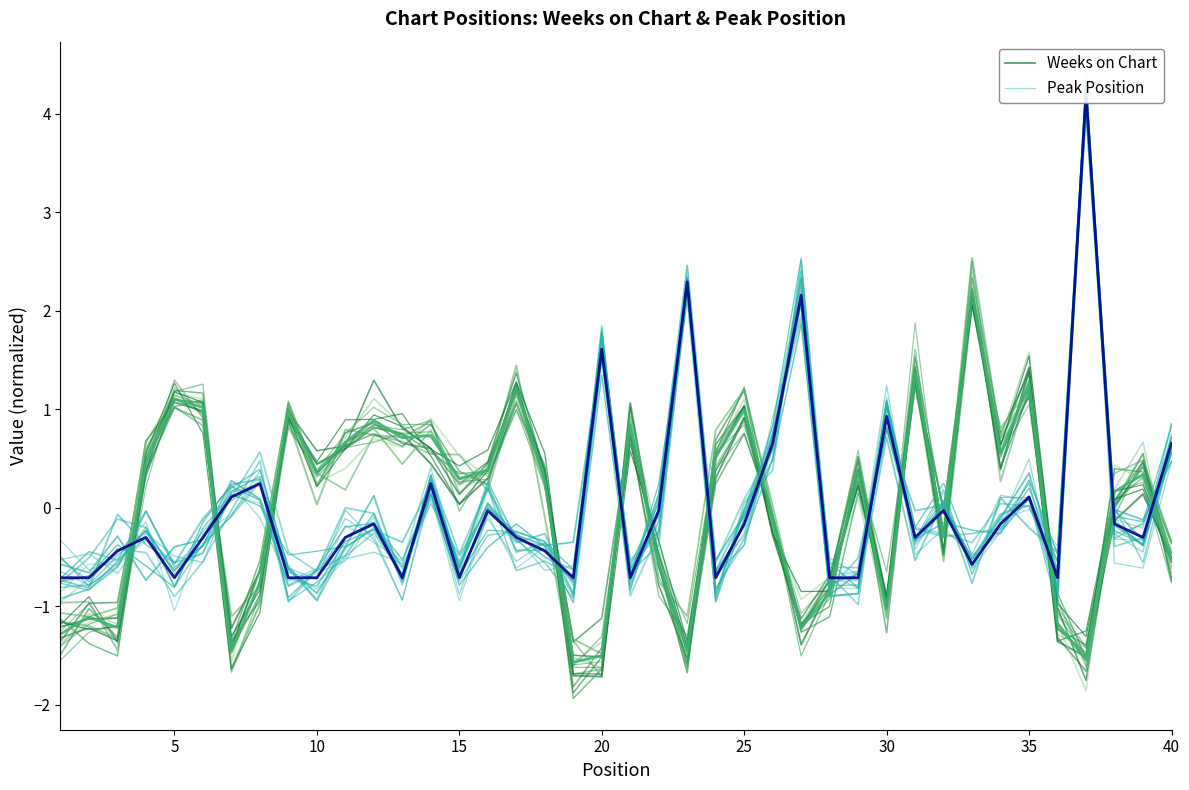

The value of Weeks on Chart at 25 is 0.9. True or false?

True